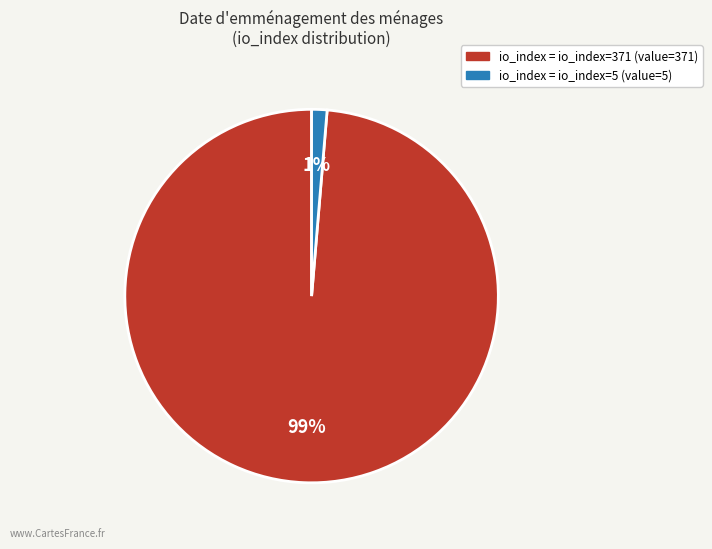

To the nearest percent, what is the average slice percentage?

50%